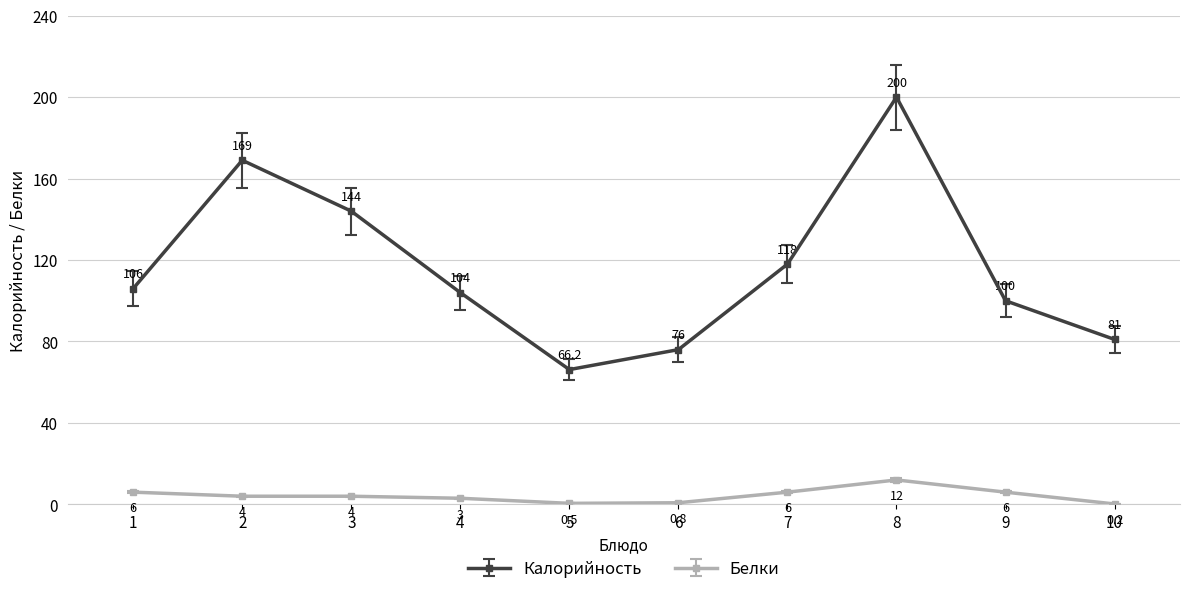

How many lines are shown in the chart?

2